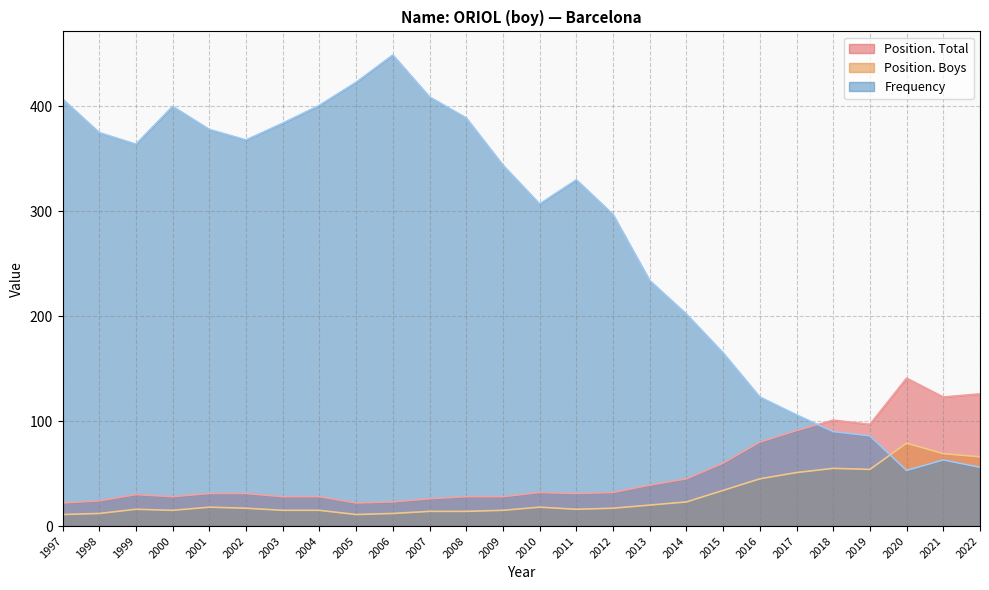

Between 2014 and 2020, which series saw the biggest shift?

Frequency